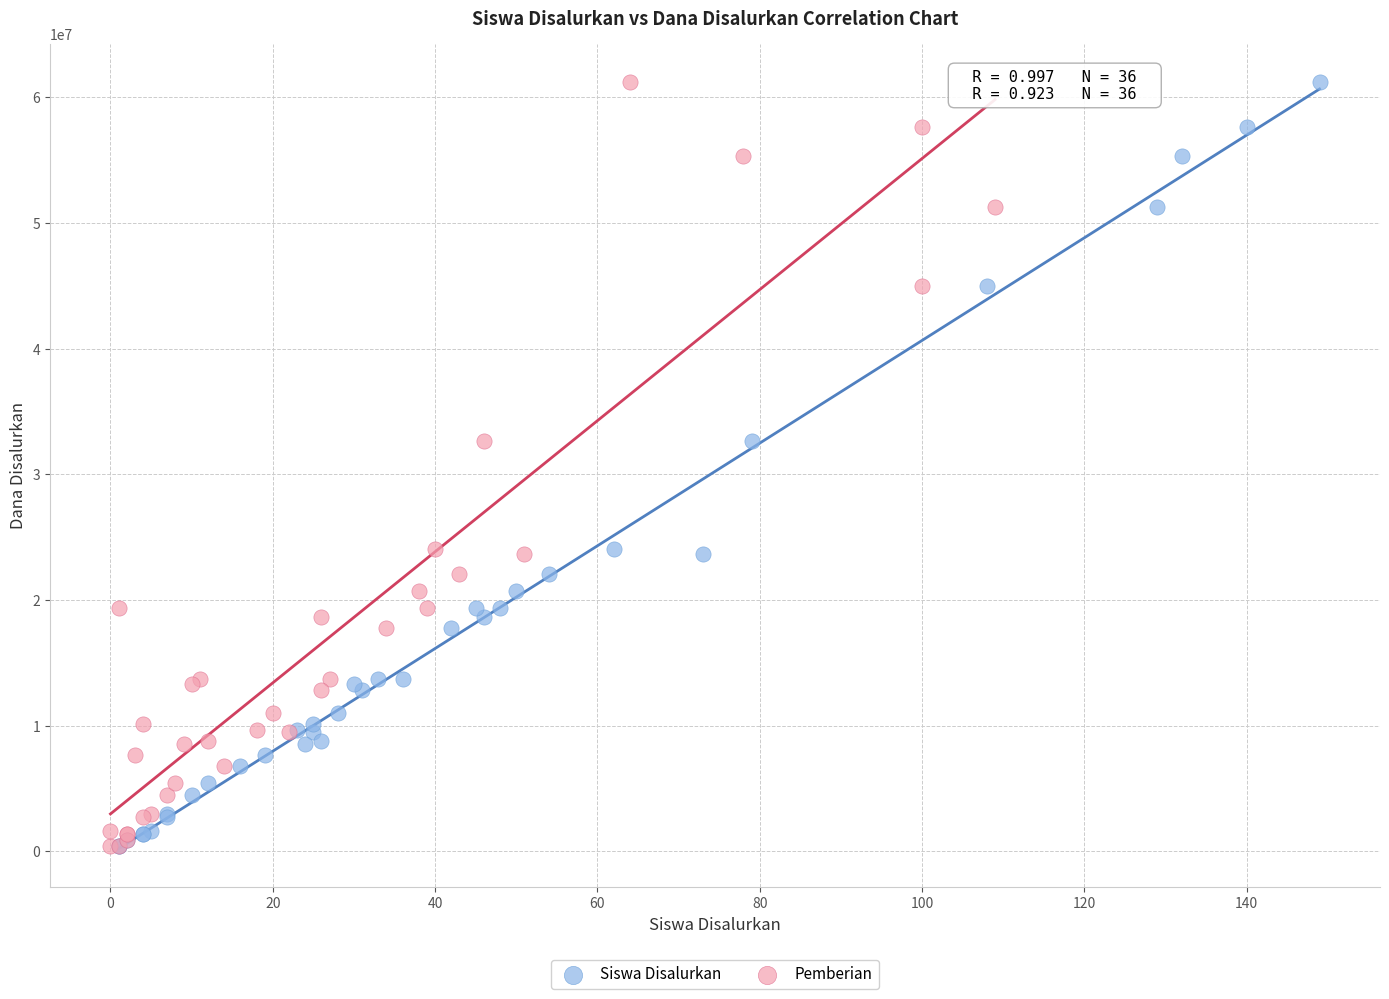

What are all the series names shown in the legend?

Siswa Disalurkan, Pemberian